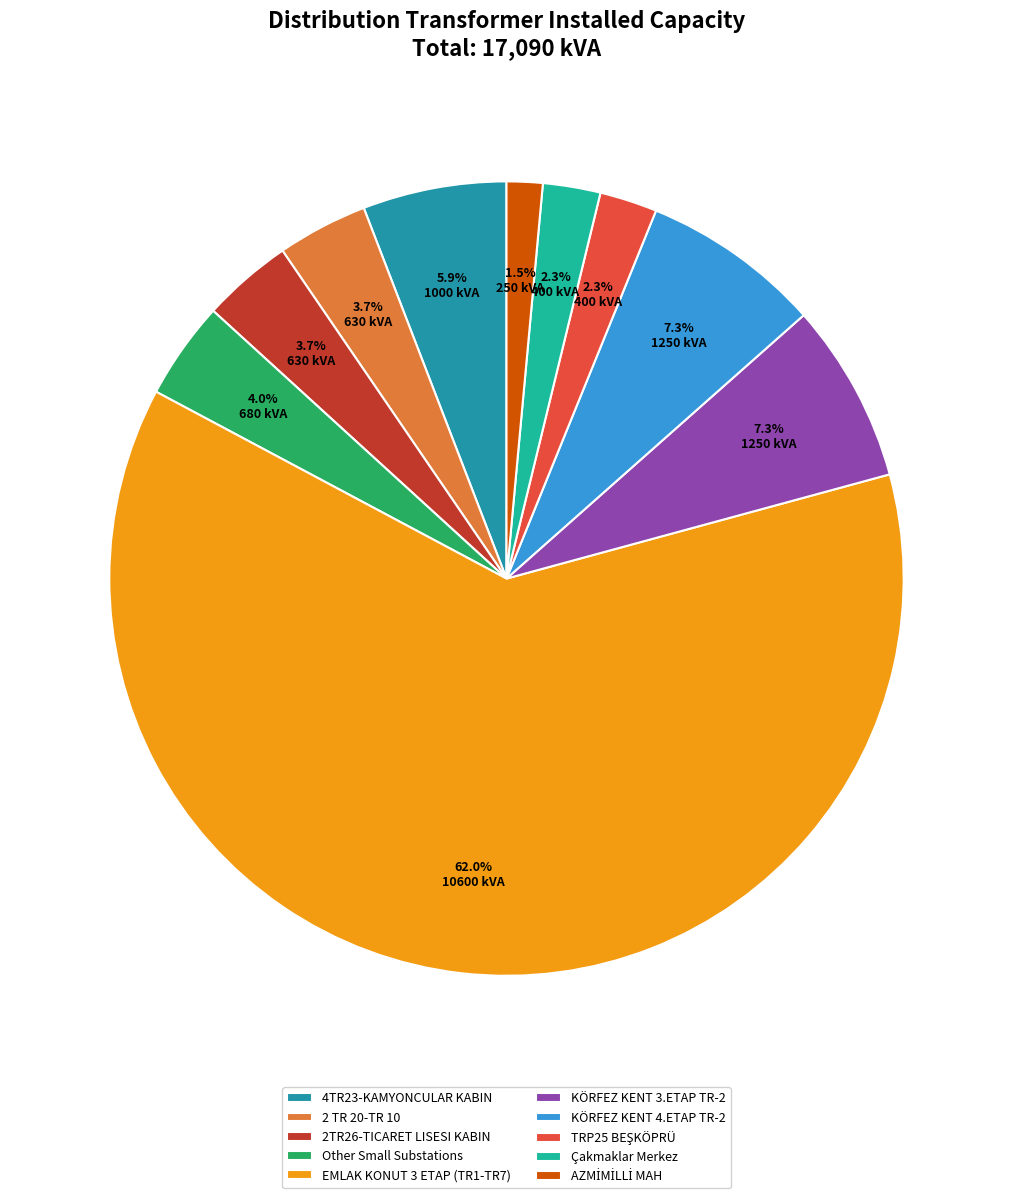

Count the number of slices in the pie.

10